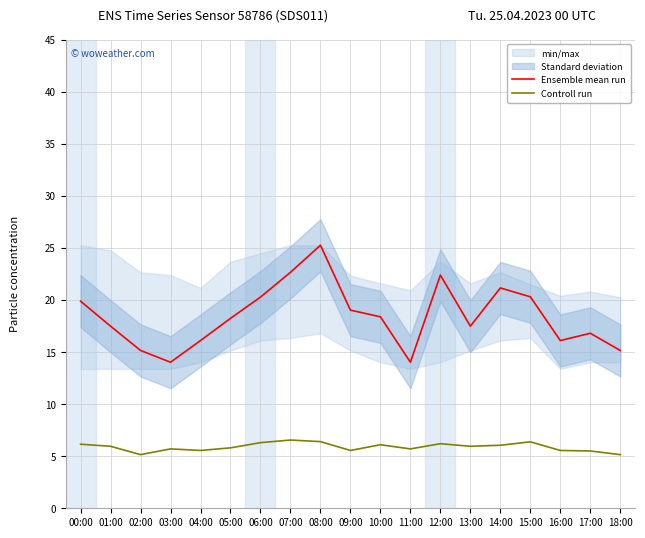

True or false: Controll run and Ensemble mean run intersect in this chart.

False